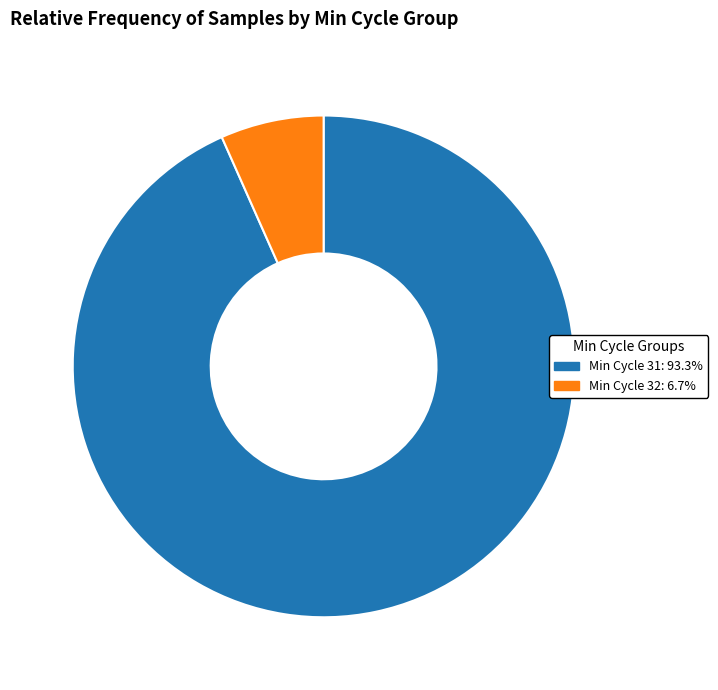

Does any single category account for the majority?

Yes